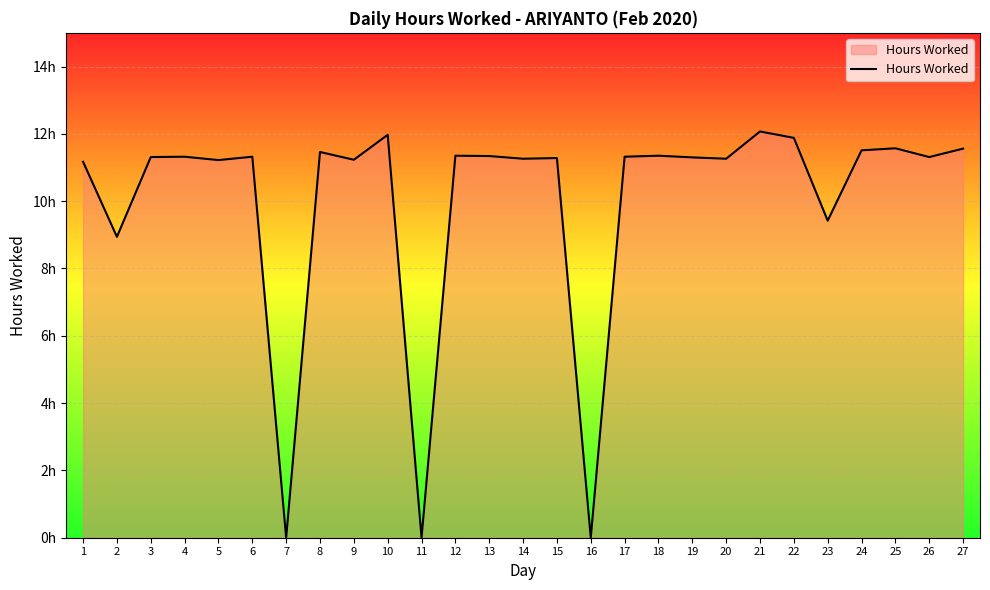

Approximately how many times larger is the value at 18 compared to 12?

1.0